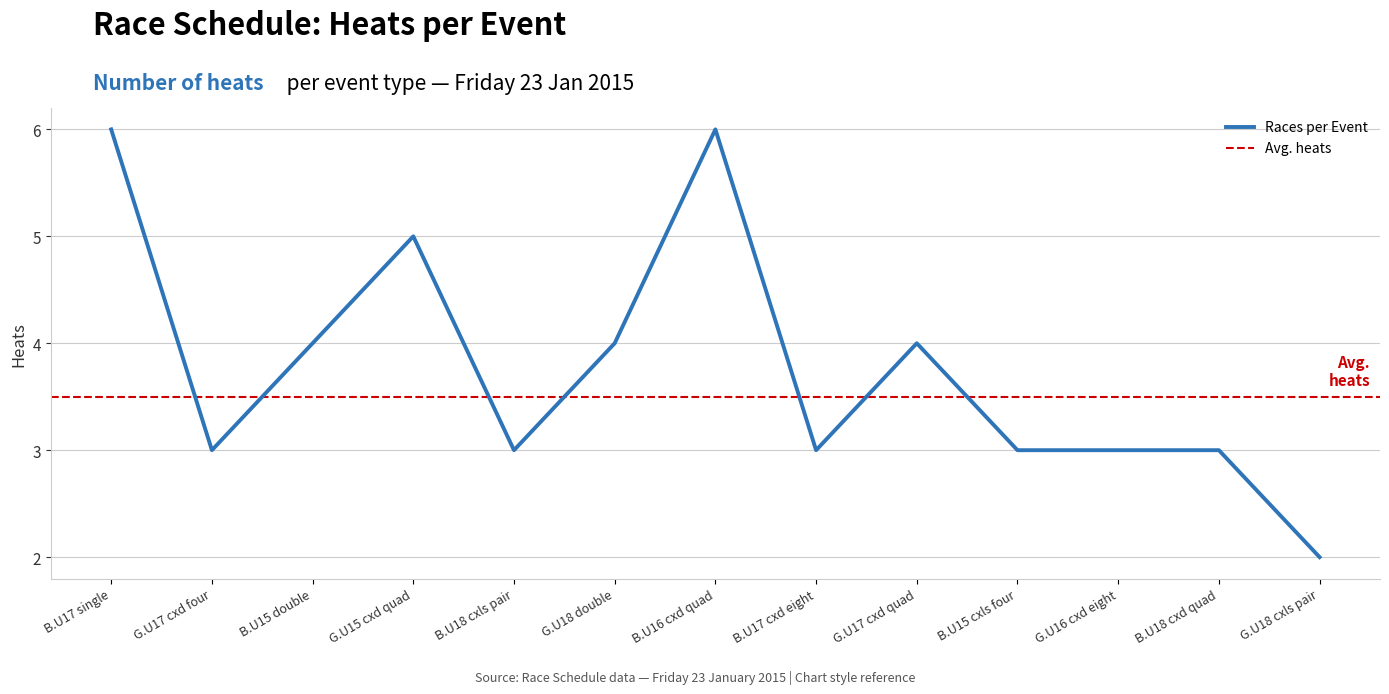

What is the maximum value for Races per Event?

6